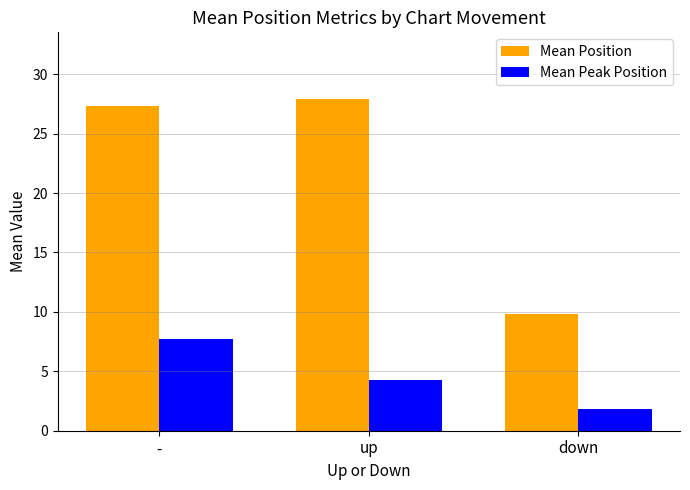

At how many categories does at least one series exceed 22?

2